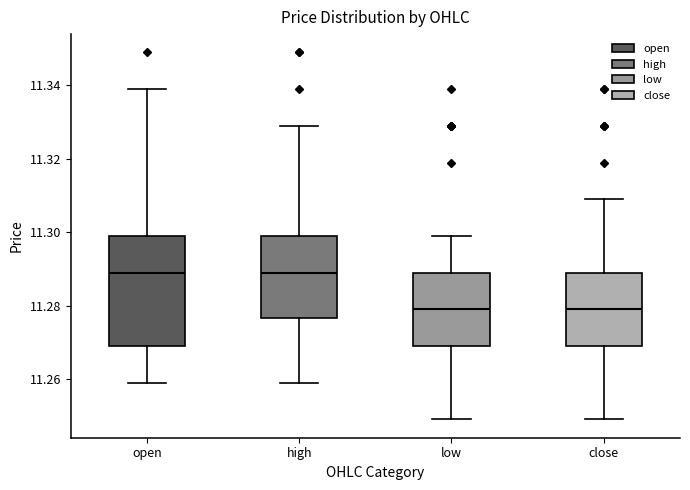

Comparing the boxes themselves (not the whiskers), which one is the tallest?

open